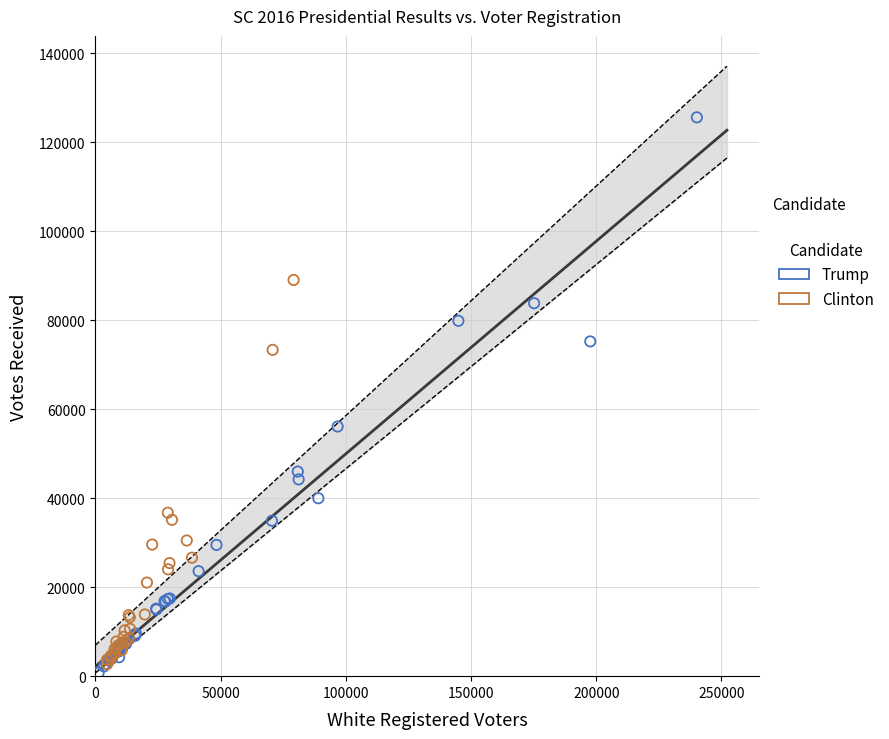

Which series has the largest Y range (max minus min)?

Trump